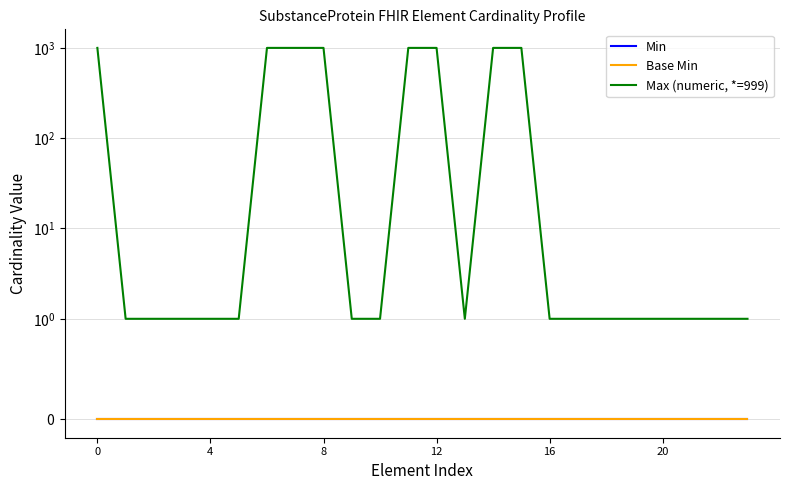

Is the value of Min at 19 greater than the value of Max (numeric, *=999) at 0?

No